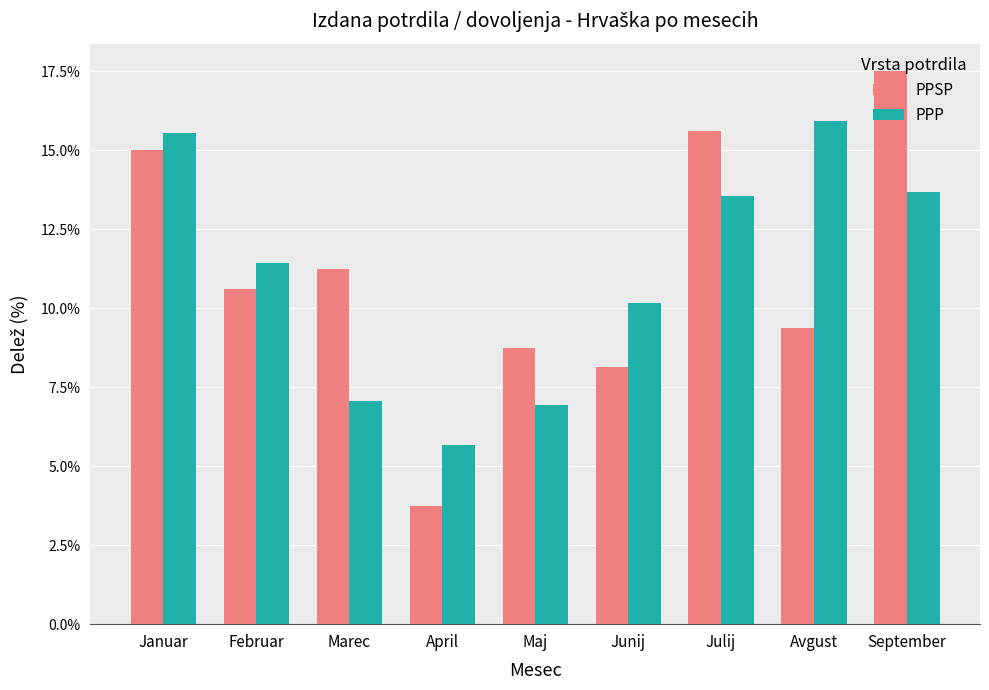

Rank the series by their maximum value, from lowest to highest.

PPP, PPSP